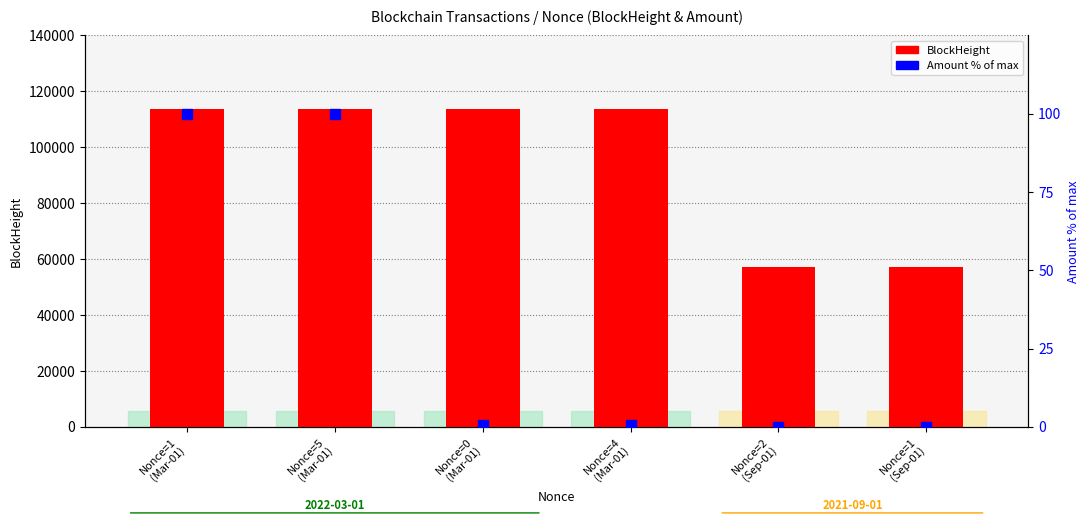

At which category is the sum across all series the highest?

Nonce=1
(Mar-01)